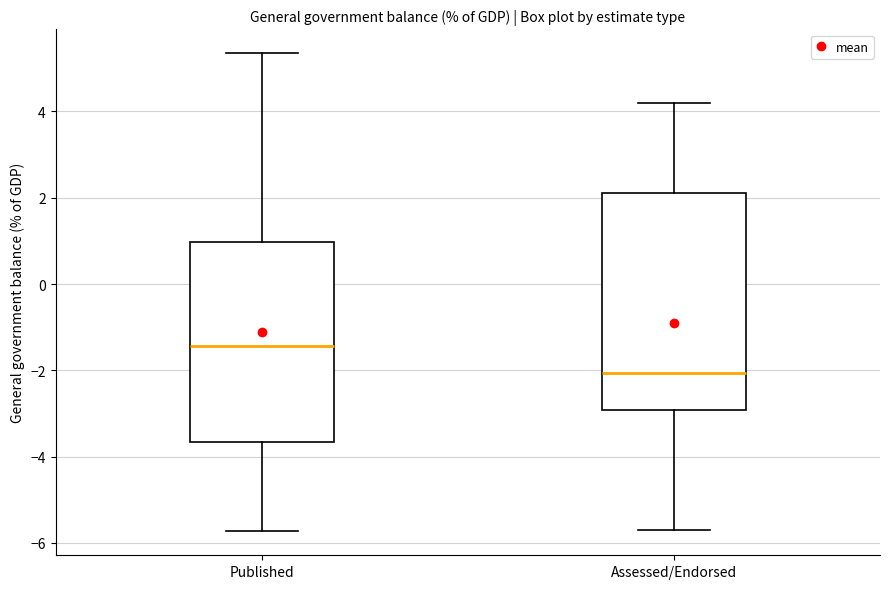

Reading left to right, read every box against the y-axis: the position of its median line, the range the box covers, and the ends of its whiskers. The values are not printed on the chart, so give them approximately, as read against the axis.

Published: median -1.4, box -3.6 to 1.0, whiskers -5.8 to 5.4
Assessed/Endorsed: median -2.0, box -3.0 to 2.2, whiskers -5.6 to 4.2